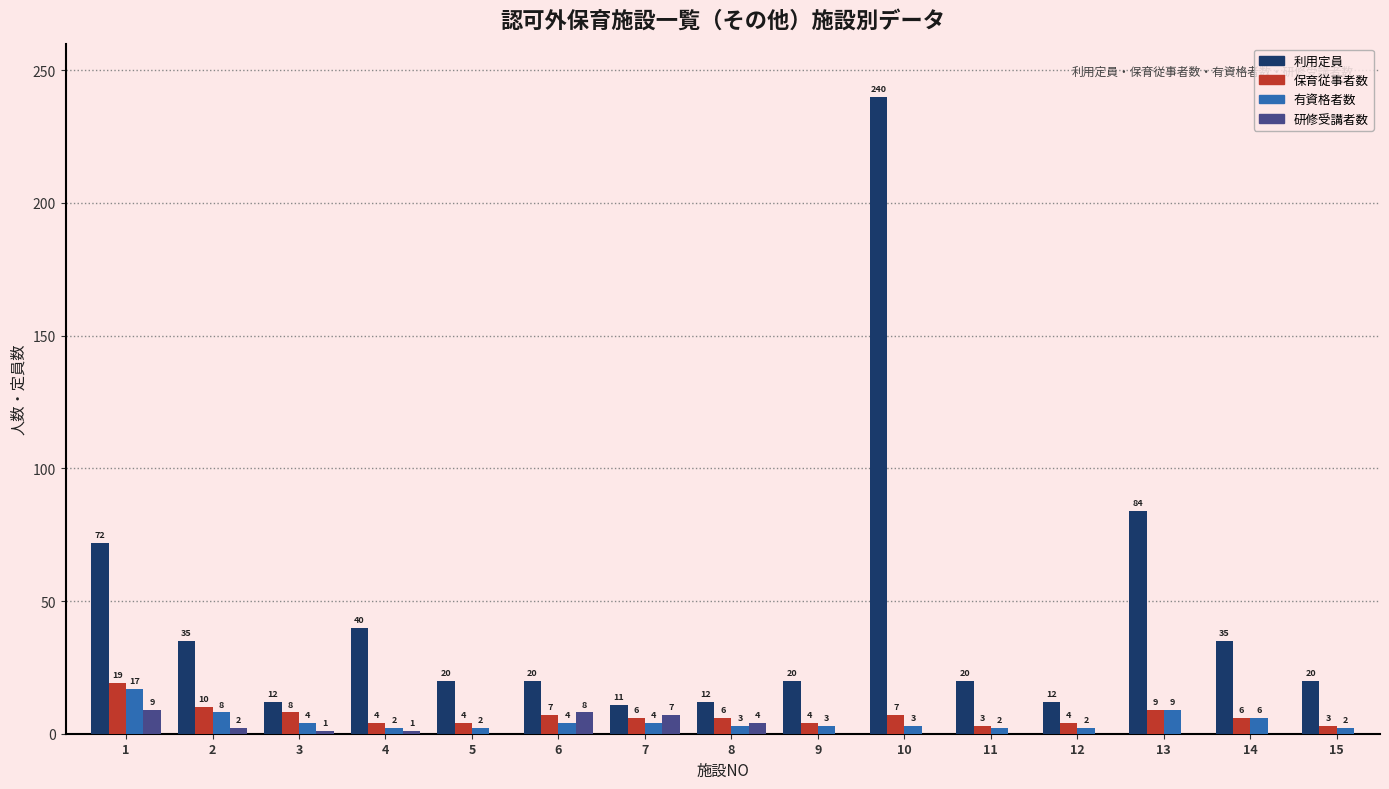

Does the chart contain stacked bars?

No